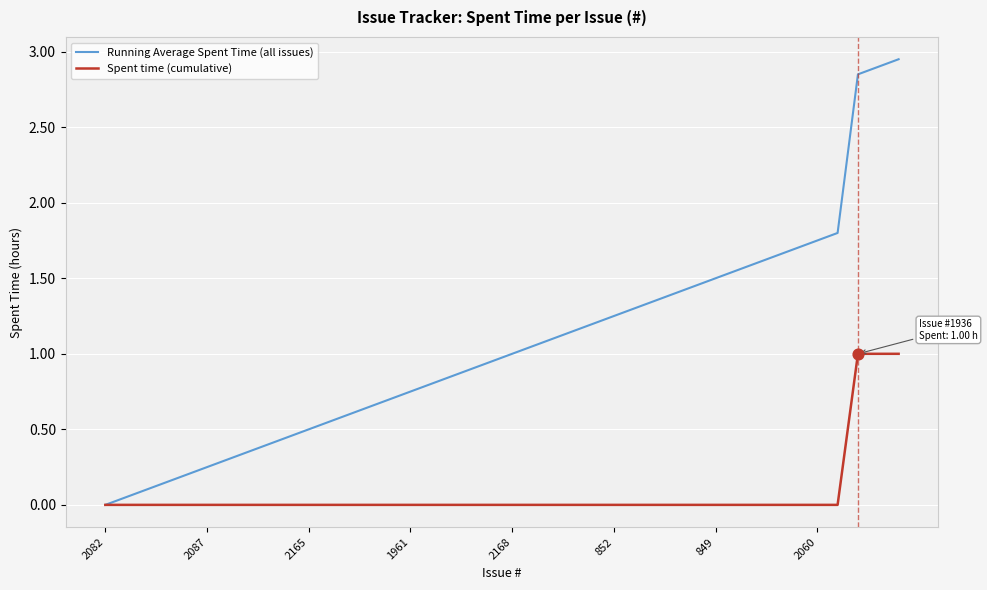

Rank the series by their average value, from lowest to highest.

Spent time (cumulative), Running Average Spent Time (all issues)